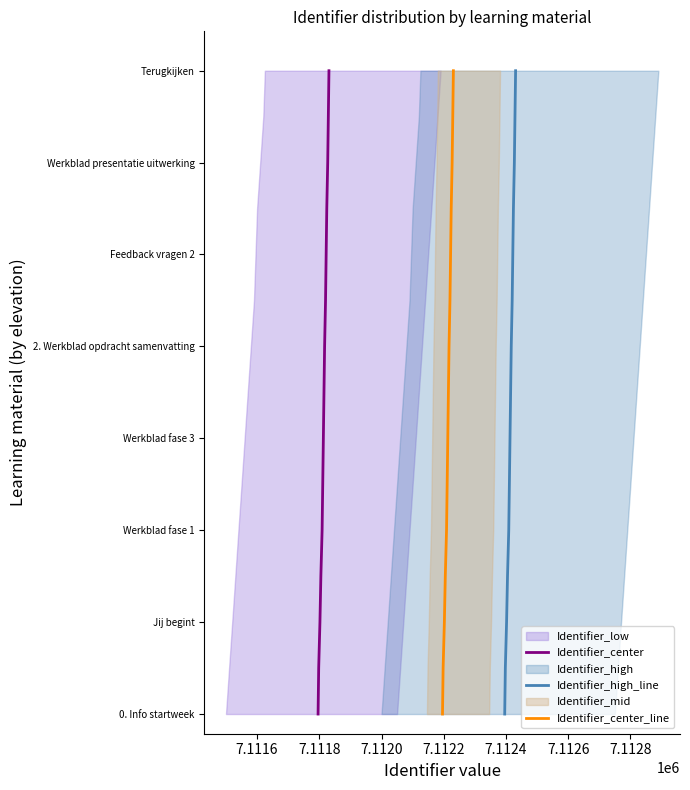

True or false: Identifier_center has a value of 1769 at 7.1130.

False